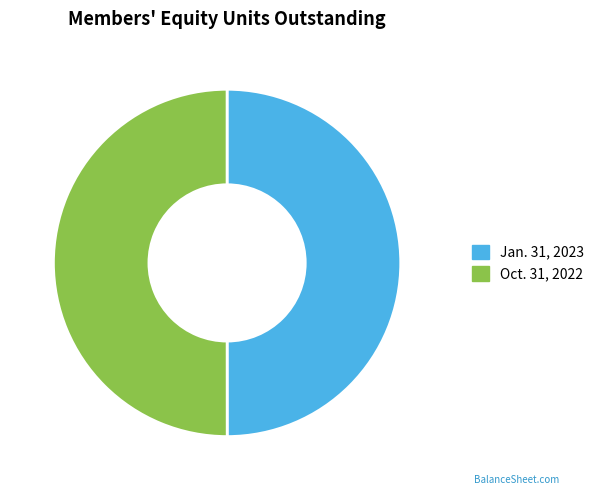

To the nearest percent, what is the combined percentage of Oct. 31, 2022 and Jan. 31, 2023?

100%